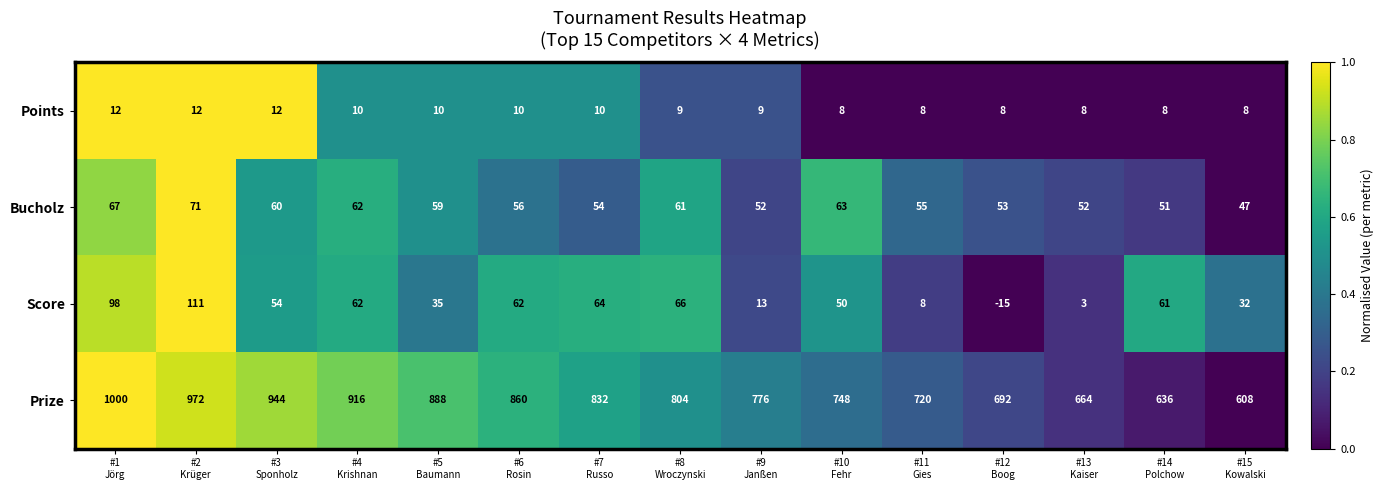

What is the highest value of the Bucholz series?

71